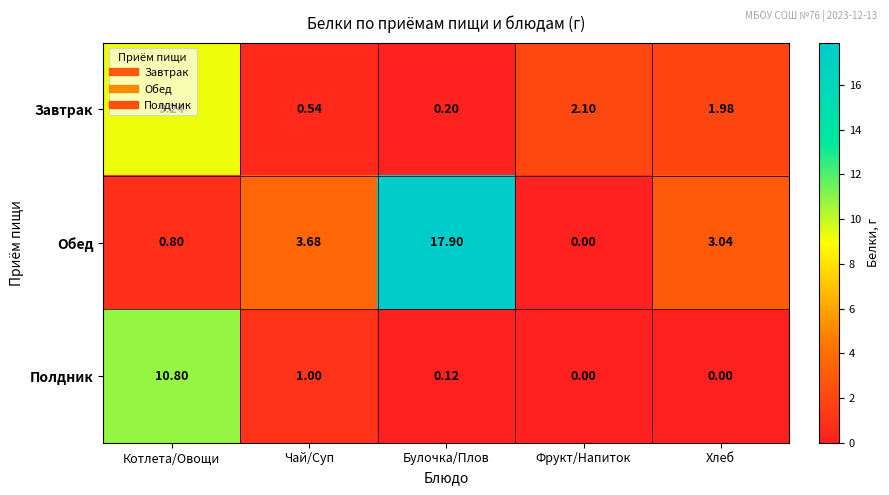

Rank the series by their maximum value, from highest to lowest.

Обед, Полдник, Завтрак